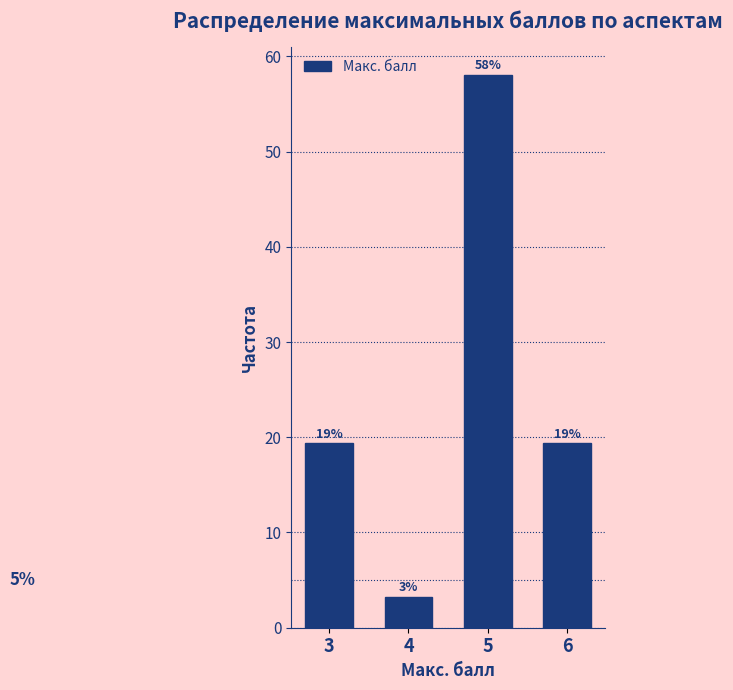

How many bars are there in total?

4